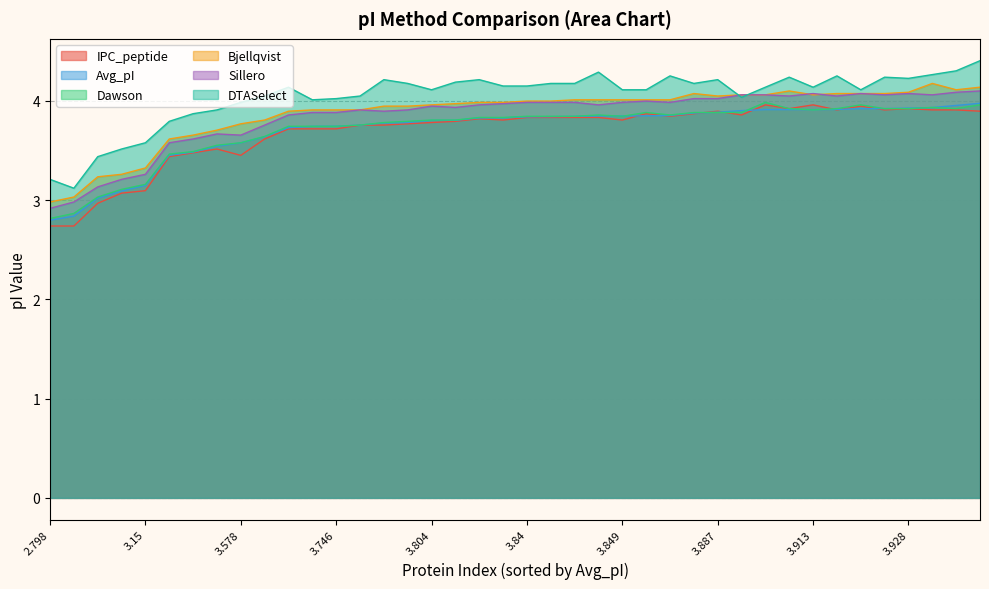

Does the chart display data point markers on the line(s)?

No